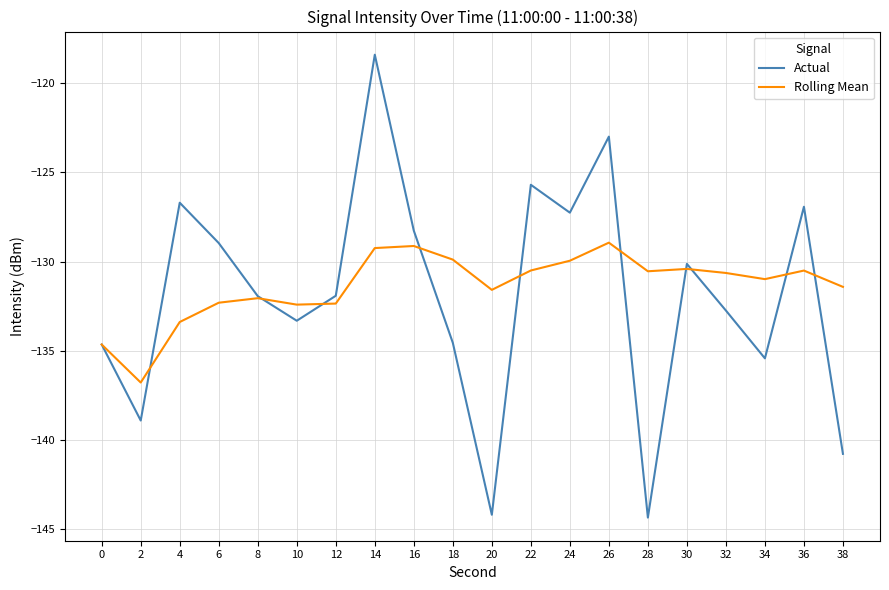

Between 26 and 36, which series saw the biggest shift?

Actual